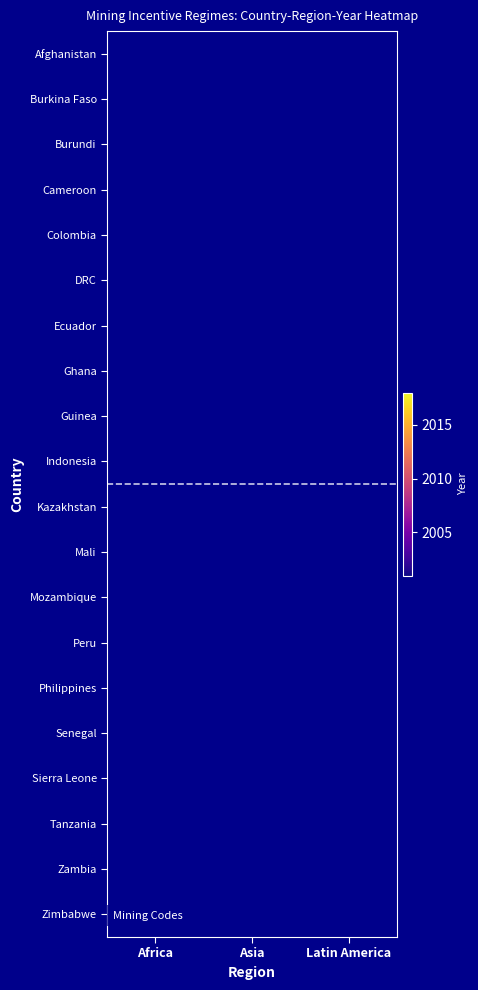

What is the smallest value displayed?

2001.0